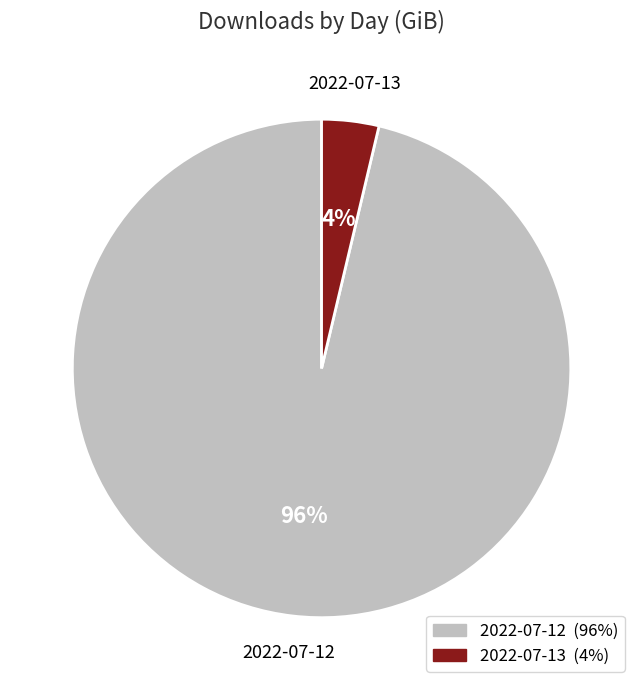

Which category accounts for the majority?

2022-07-12